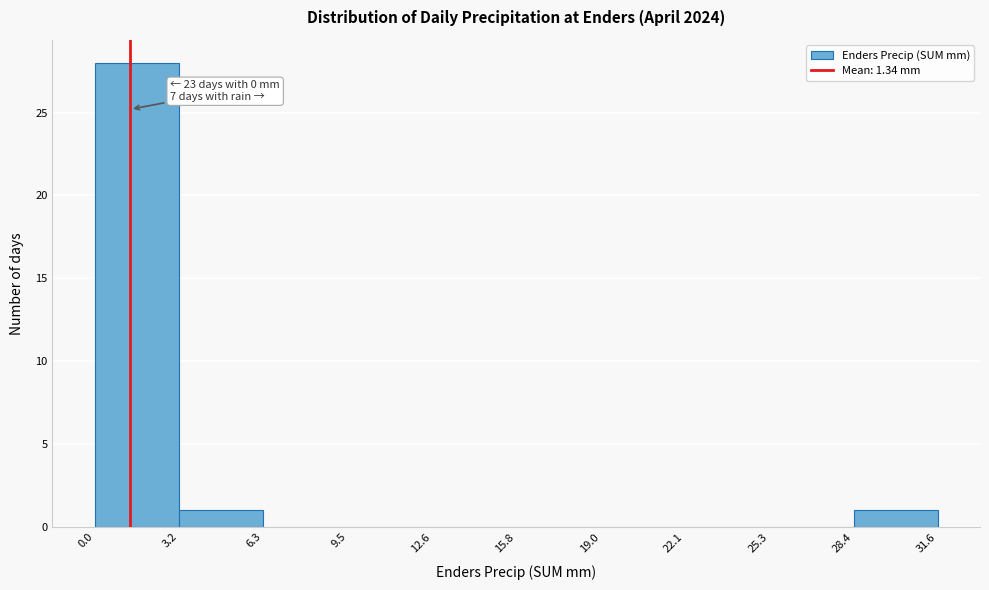

Over which range of the x-axis is the bar tallest?

0.0 to 3.2